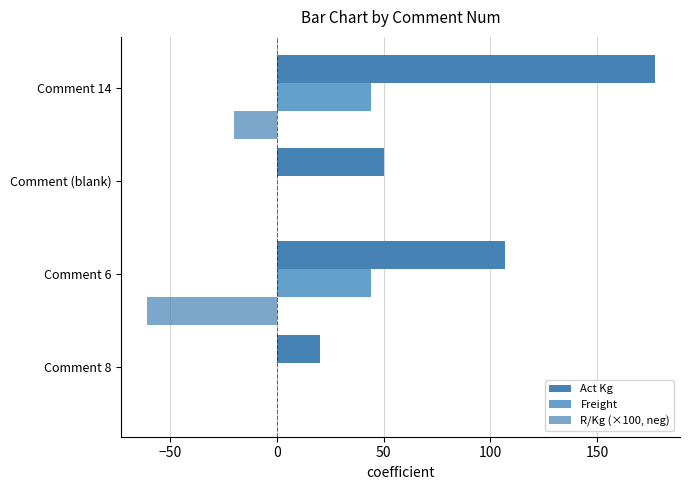

What is the lowest value of the Act Kg series?

20.0